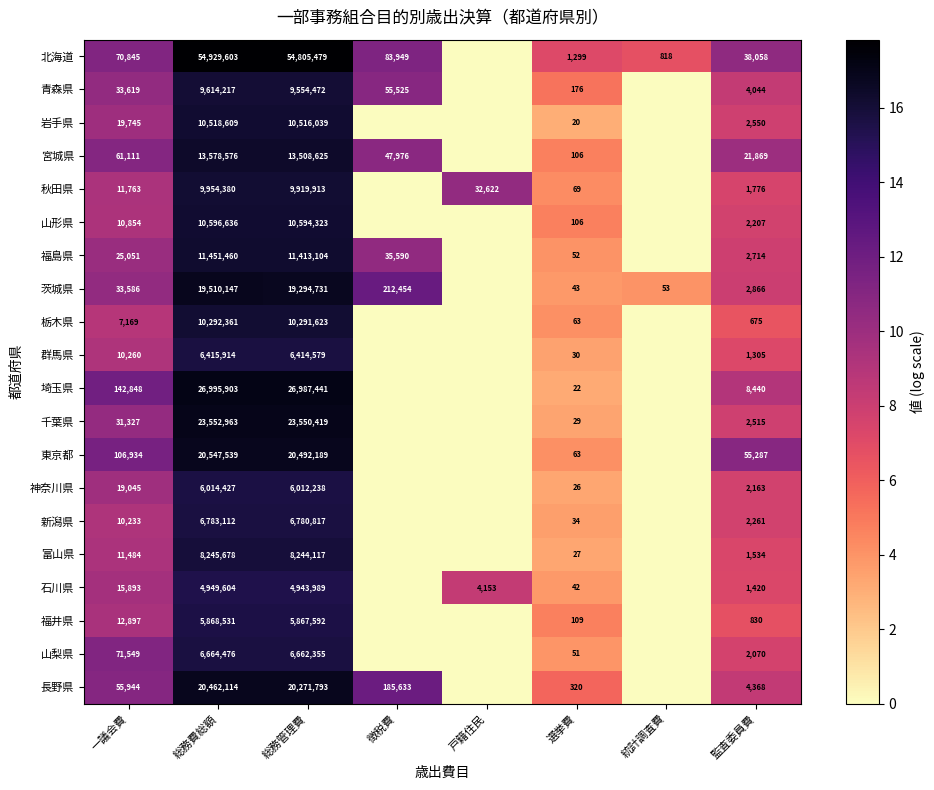

Is the value of 埼玉県 at 監査委員費 greater than the value of 山梨県 at 総務費総額?

No